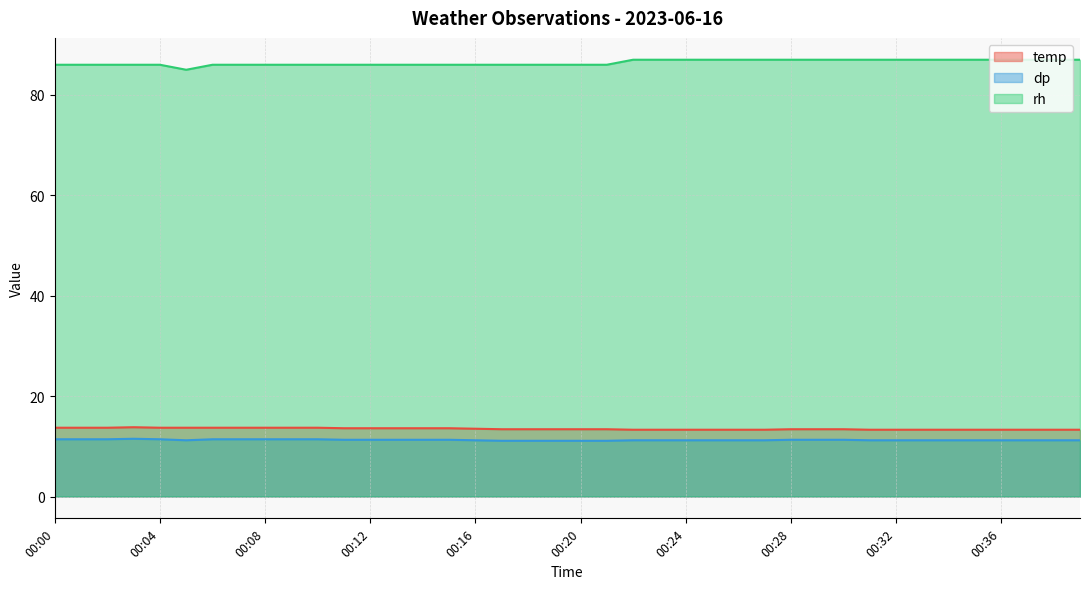

True or false: rh has more than 0 points higher than both neighbors.

False